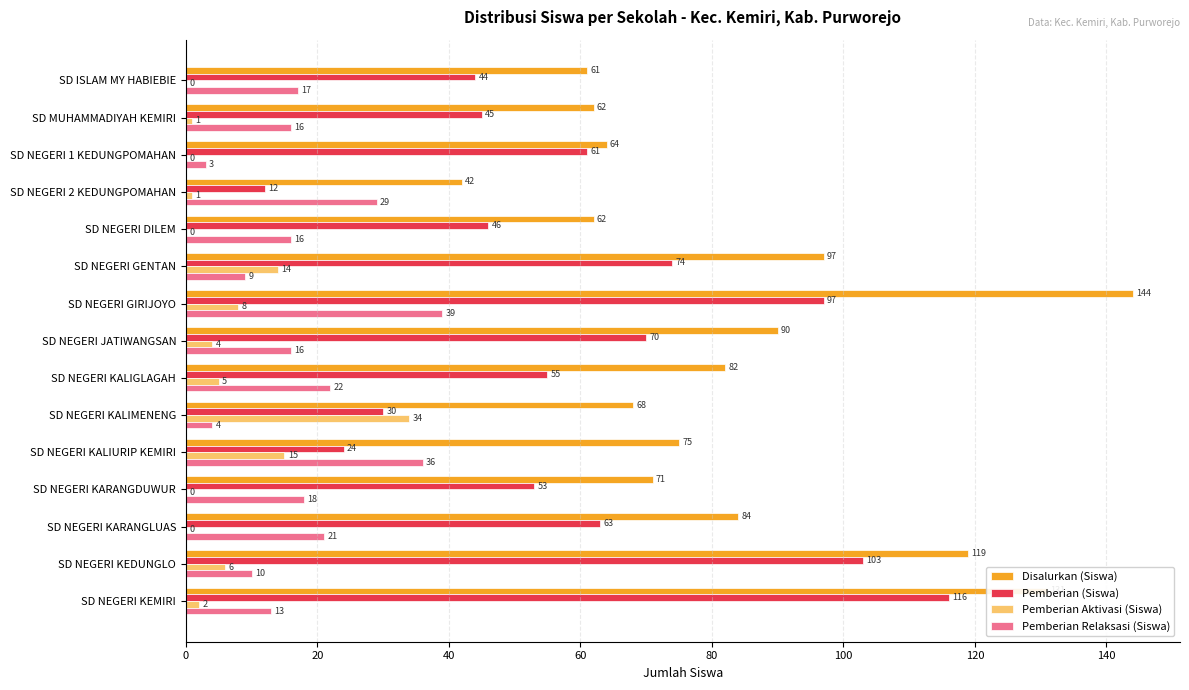

What is the sum of all Pemberian Relaksasi (Siswa) values?

269